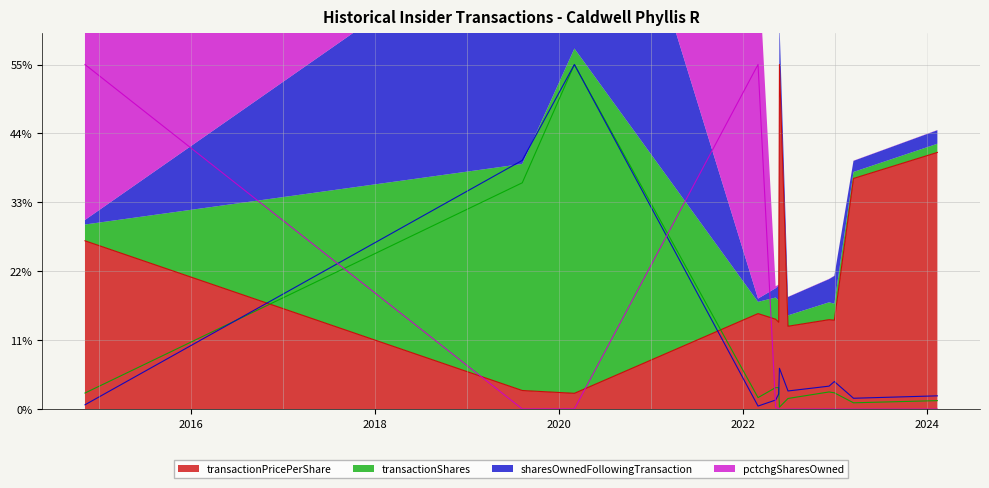

At which category is the sum across all series the highest?

2020-03-03